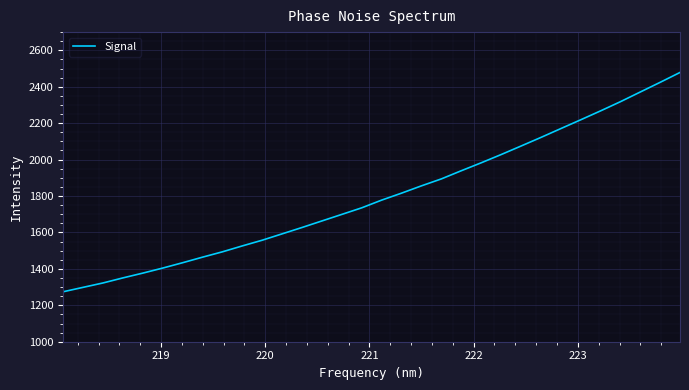

What is the maximum value shown in the chart?

2478.5